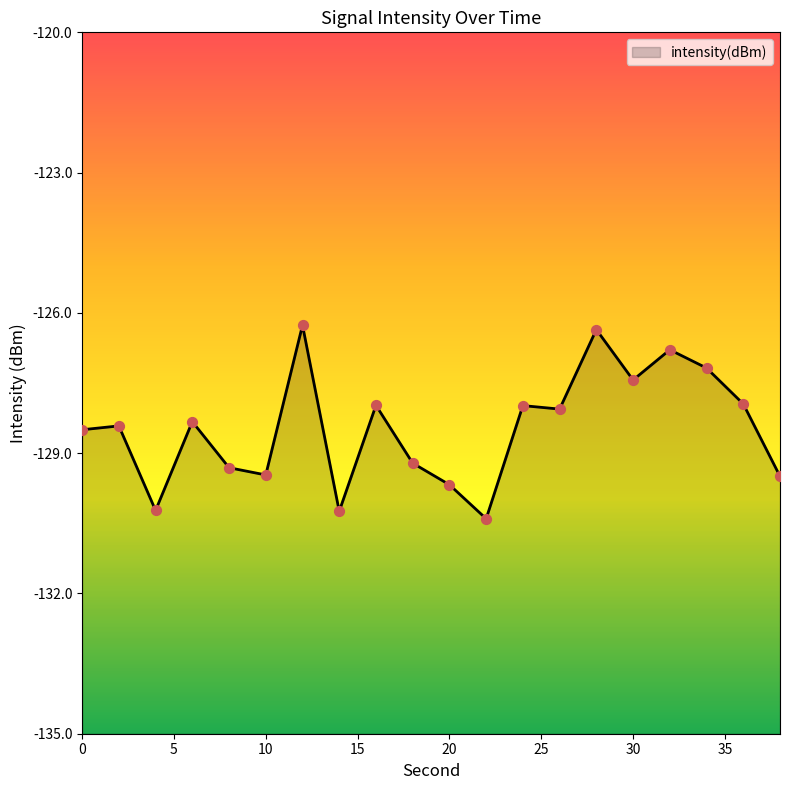

What is the change in value from 0 to 2?

+0.1